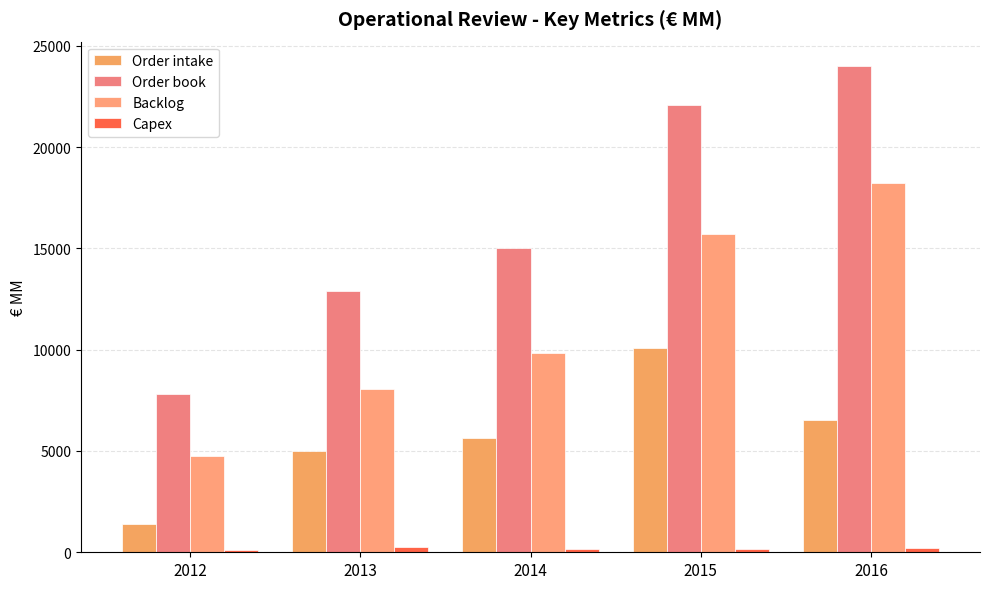

Read the Order intake value at 2013, to the nearest 10.

5000